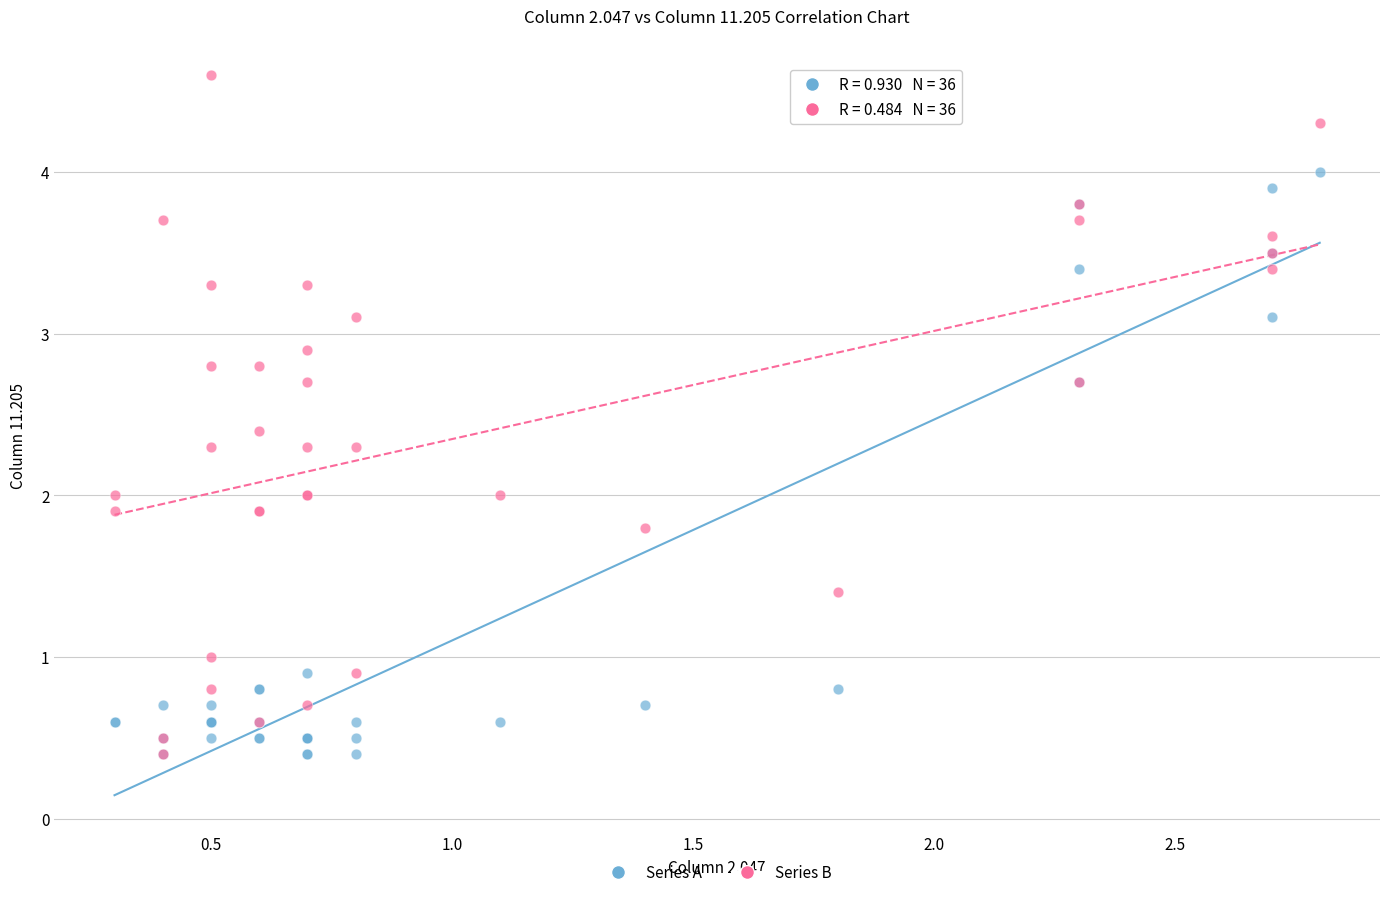

Which series has the largest Y range (max minus min)?

Series B